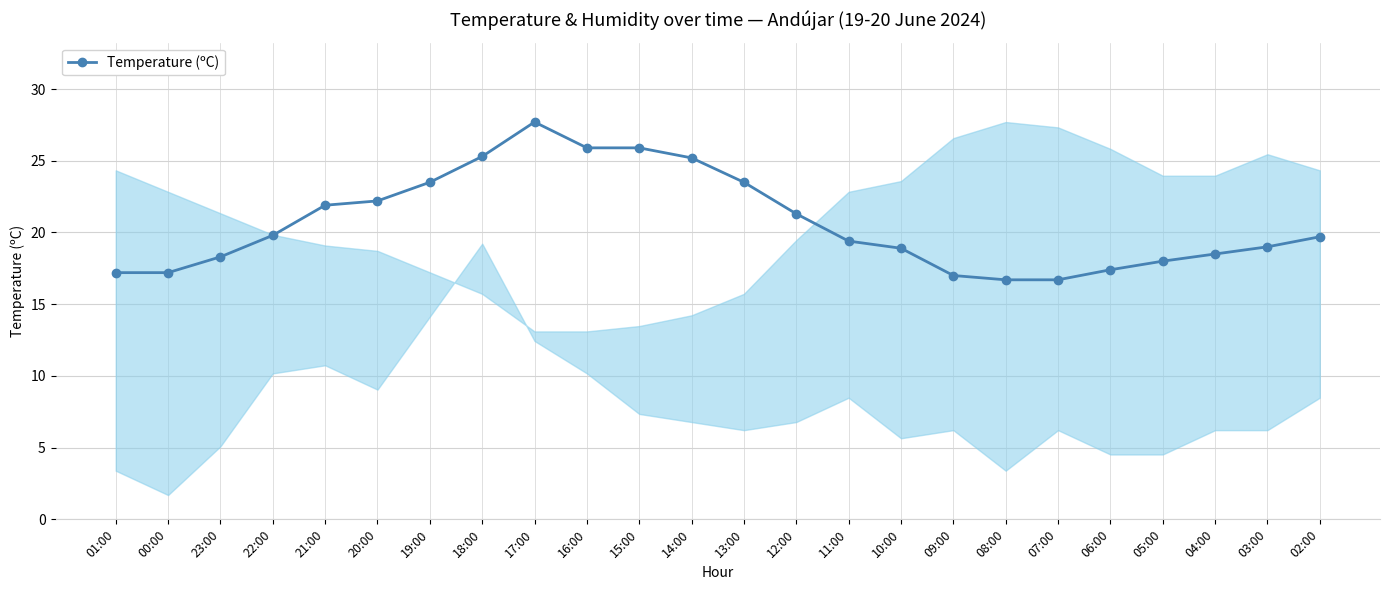

What is the change in value from 08:00 to 02:00?

+3.0